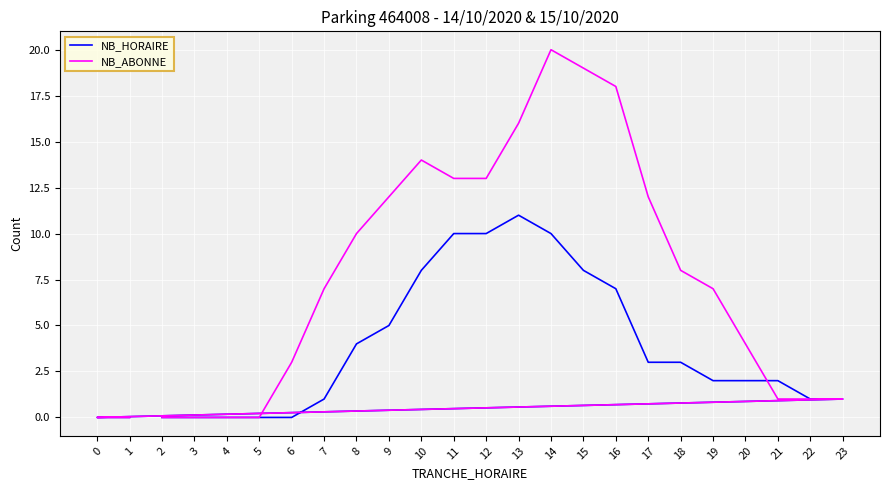

What are all the series names shown in the legend?

NB_HORAIRE, NB_ABONNE